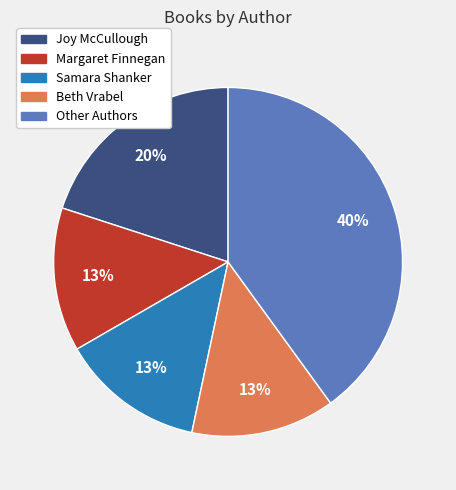

To the nearest percent, what is the difference between the largest and smallest slice percentages?

27%